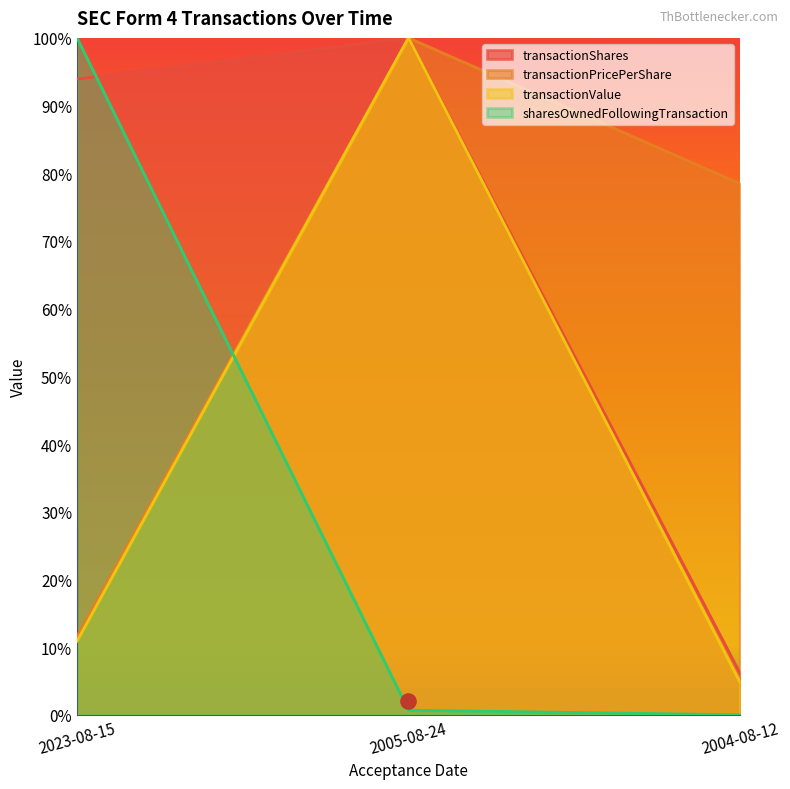

What is the total value across all series at 2005-08-24?

3.0